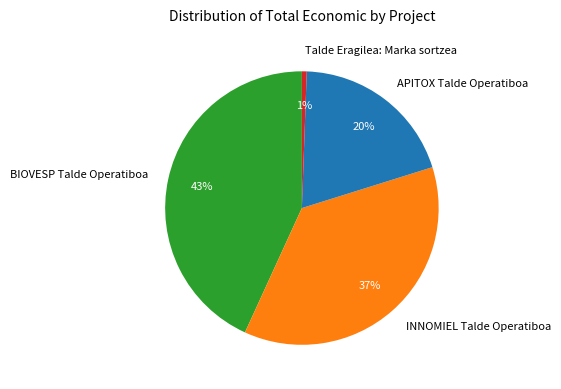

To the nearest percent, what is the difference between the BIOVESP Talde Operatiboa and INNOMIEL Talde Operatiboa slice percentages?

6%